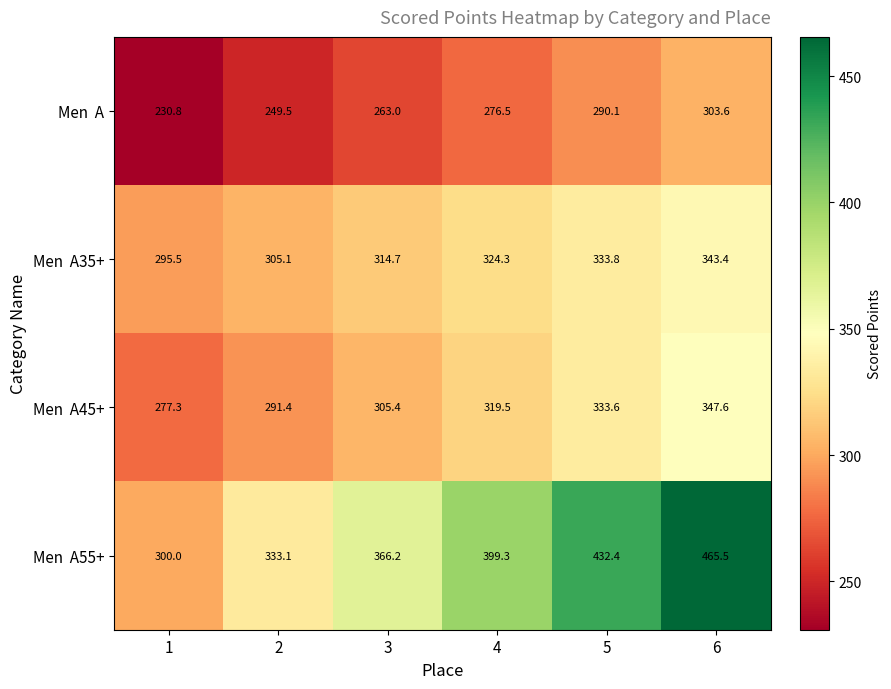

At which category does the chart reach its peak across all series?

6